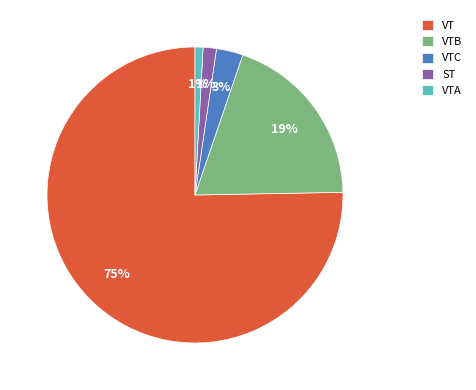

To the nearest percent, what is the average slice percentage?

20%